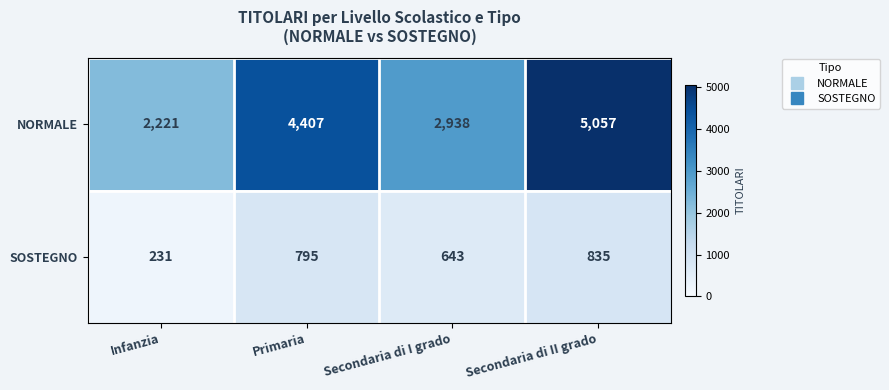

Which label corresponds to the largest value in the chart?

Secondaria di II grado